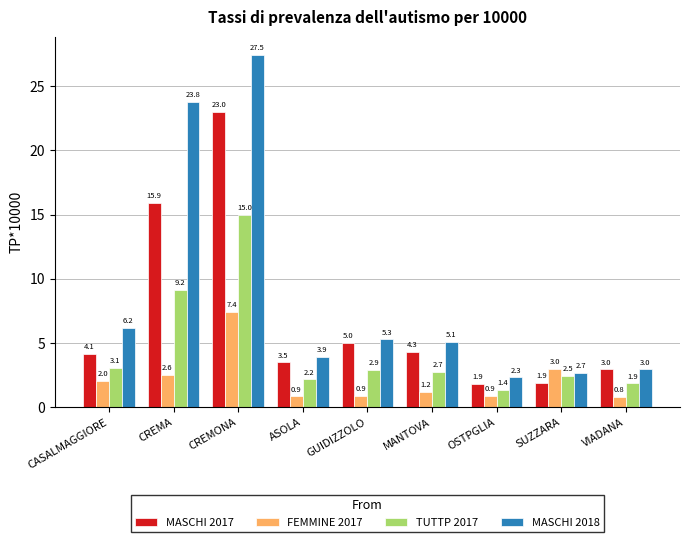

What is the average value of the MASCHI 2018 series?

8.9